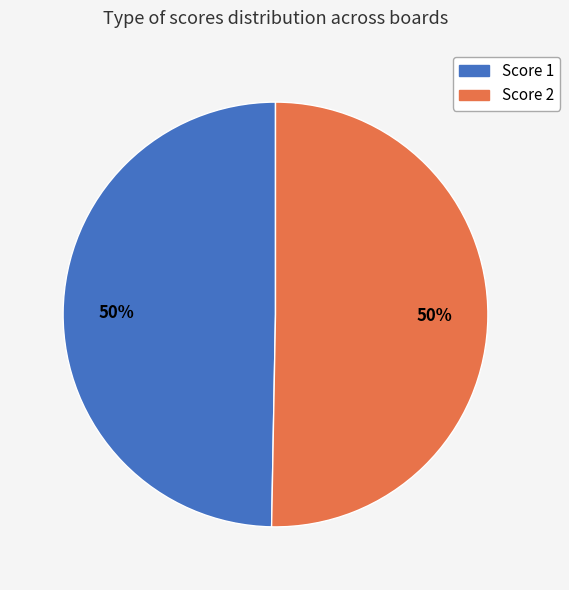

To the nearest percent, what is the average slice percentage?

50%